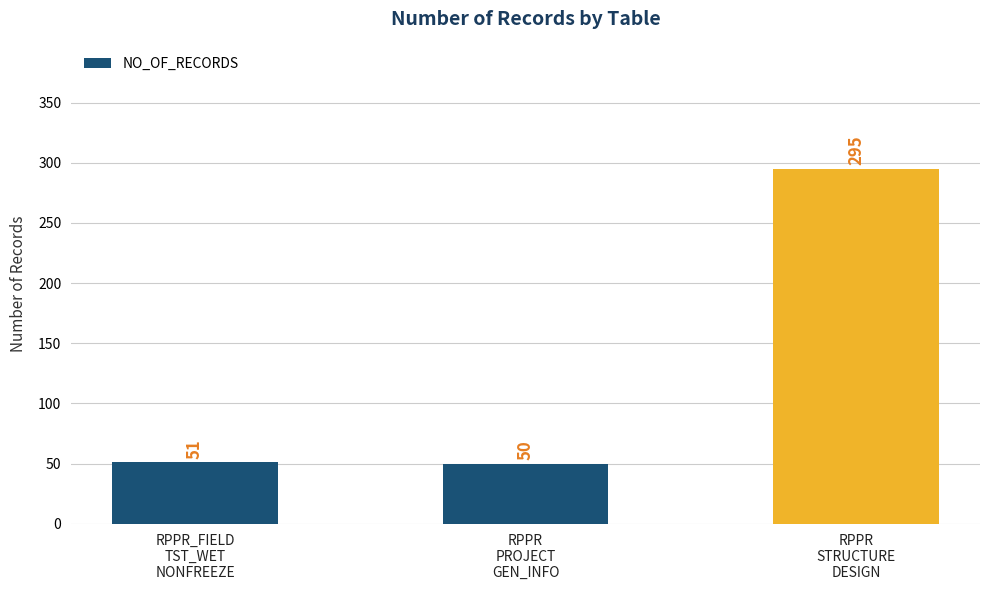

What is the maximum value shown in the chart?

295